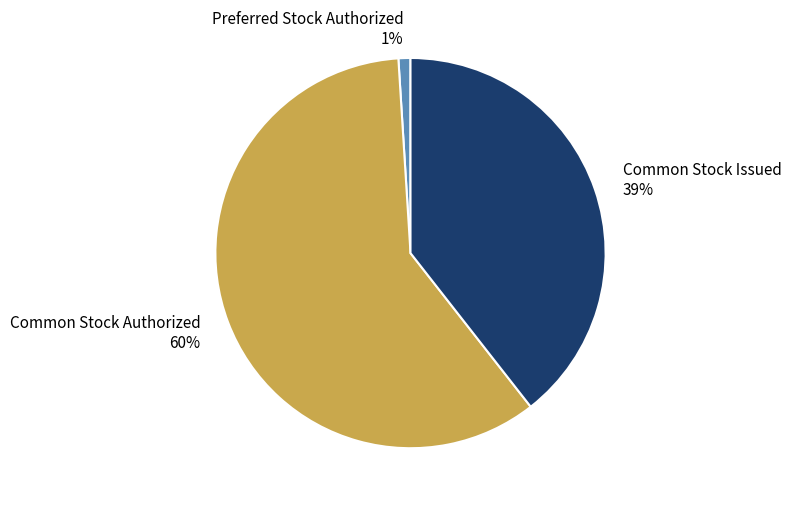

To the nearest percent, what is the combined percentage of Common Stock Authorized and Preferred Stock Authorized?

61%